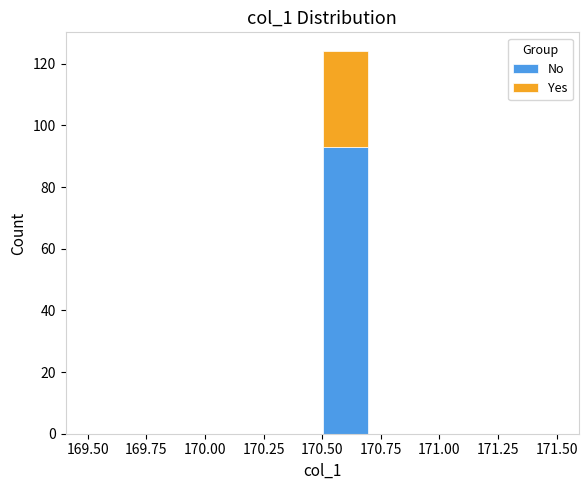

Reading left to right, list every stacked bar in this chart as the range it spans on the x-axis followed by its total height. The values are not printed on the chart, so give them approximately, as read against the axis.

169.5 to 169.7: 0
169.7 to 169.9: 0
169.9 to 170.1: 0
170.1 to 170.3: 0
170.3 to 170.5: 0
170.5 to 170.7: 124
170.7 to 170.9: 0
170.9 to 171.1: 0
171.1 to 171.3: 0
171.3 to 171.5: 0